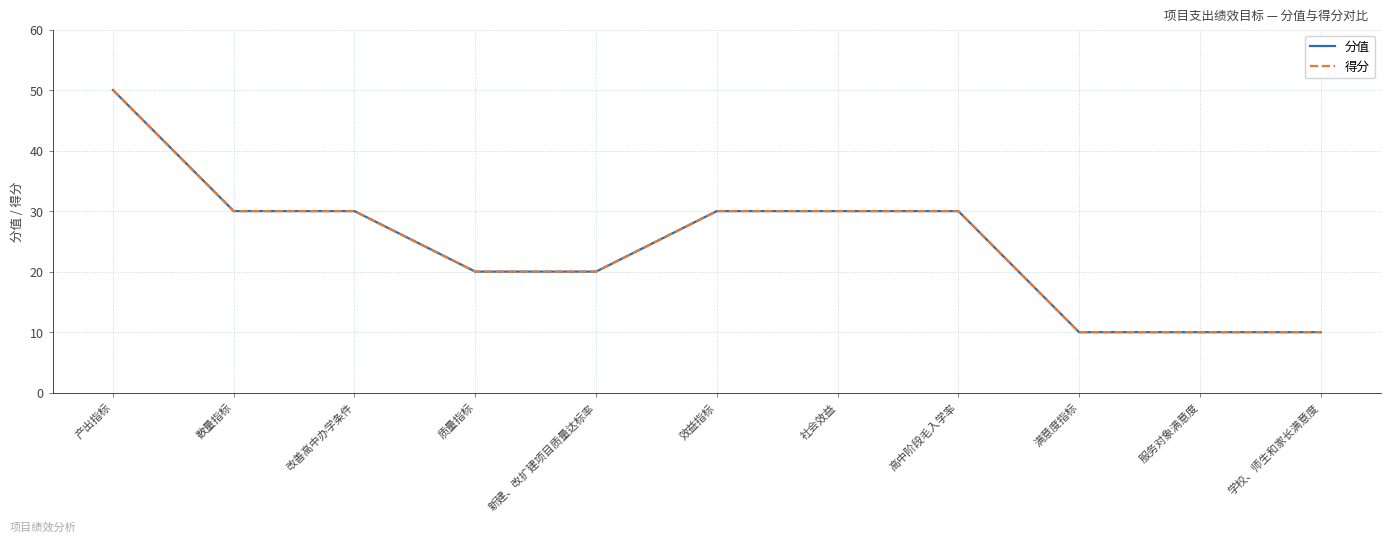

What is the approximate value of 得分 at 产出指标?

50